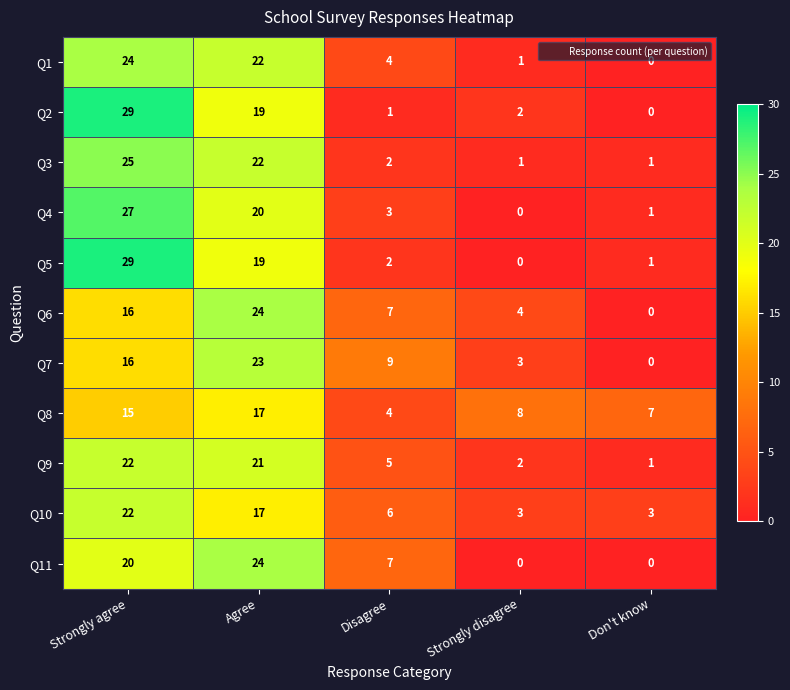

At which label does Q9 reach its minimum?

Don't know